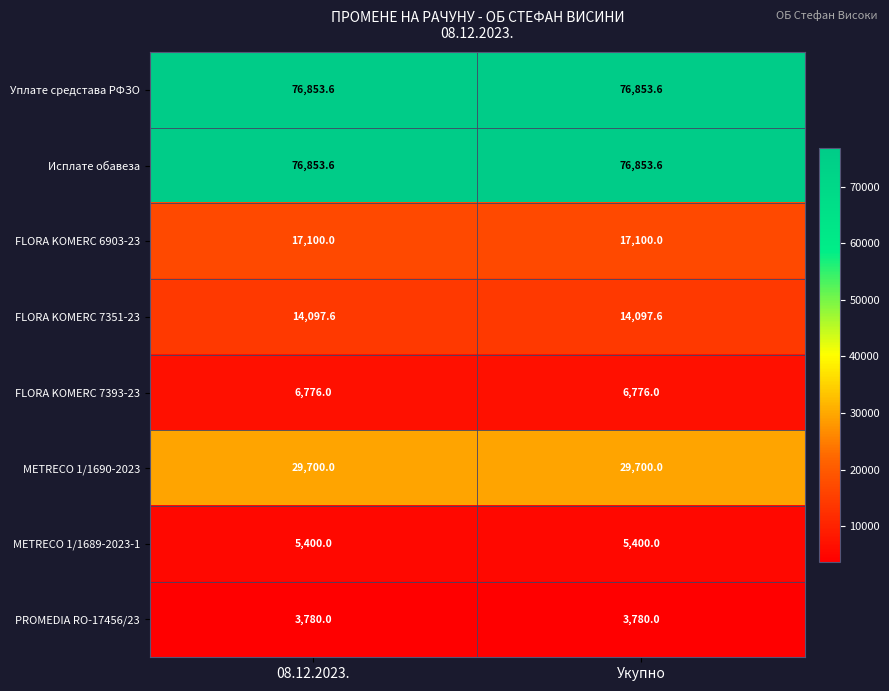

How many categories are shown in the chart?

2